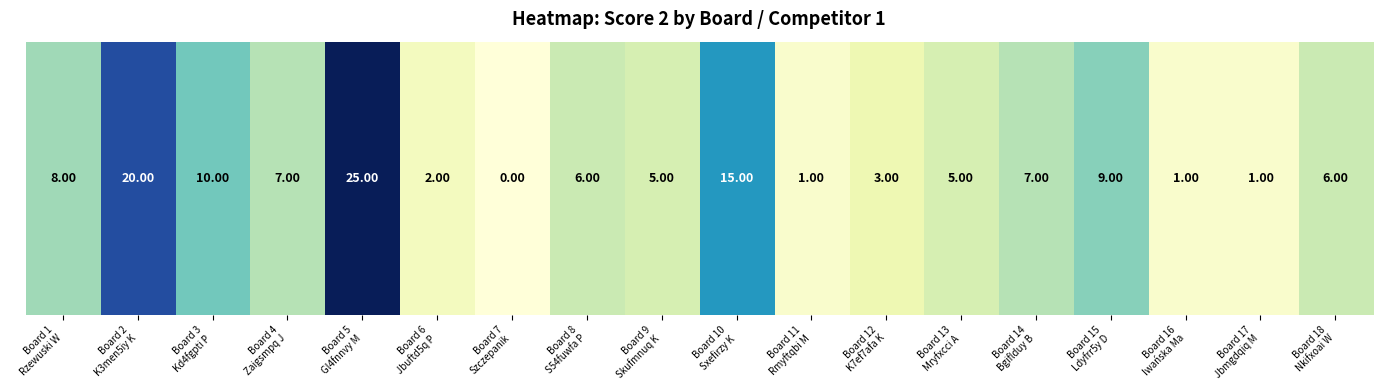

Read the value at Board 2
K3men5iy K, to the nearest 10.

20